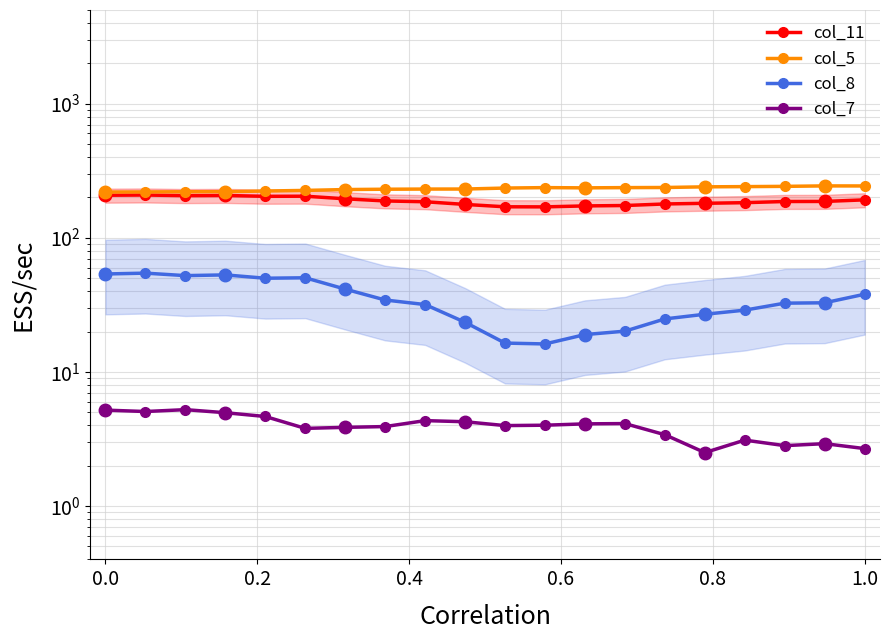

The col_7 series shows 1.4 at 0.2. True or false?

False